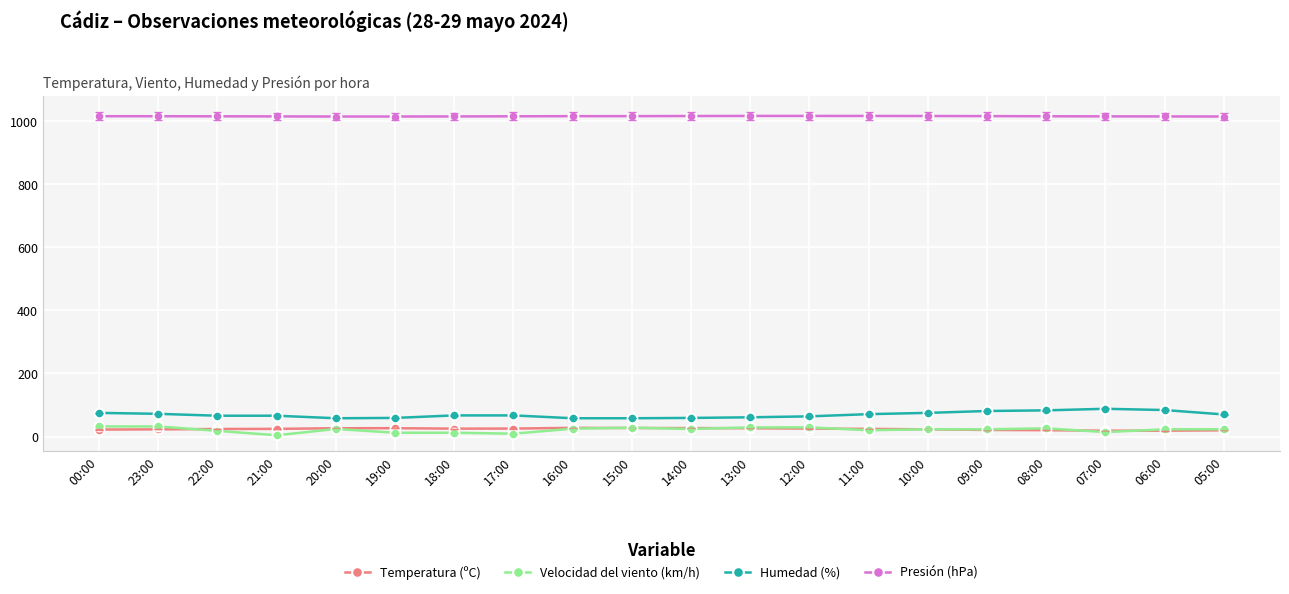

True or false: Velocidad del viento (km/h) and Presión (hPa) intersect in this chart.

False